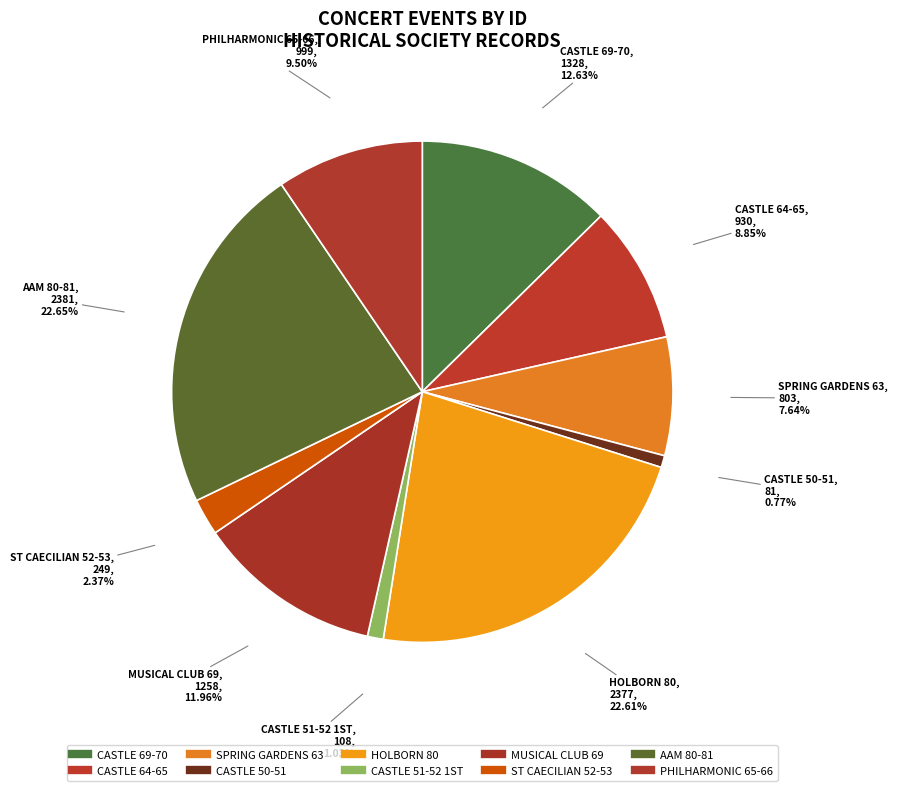

Does CASTLE 64-65 account for over 50% of the chart?

No